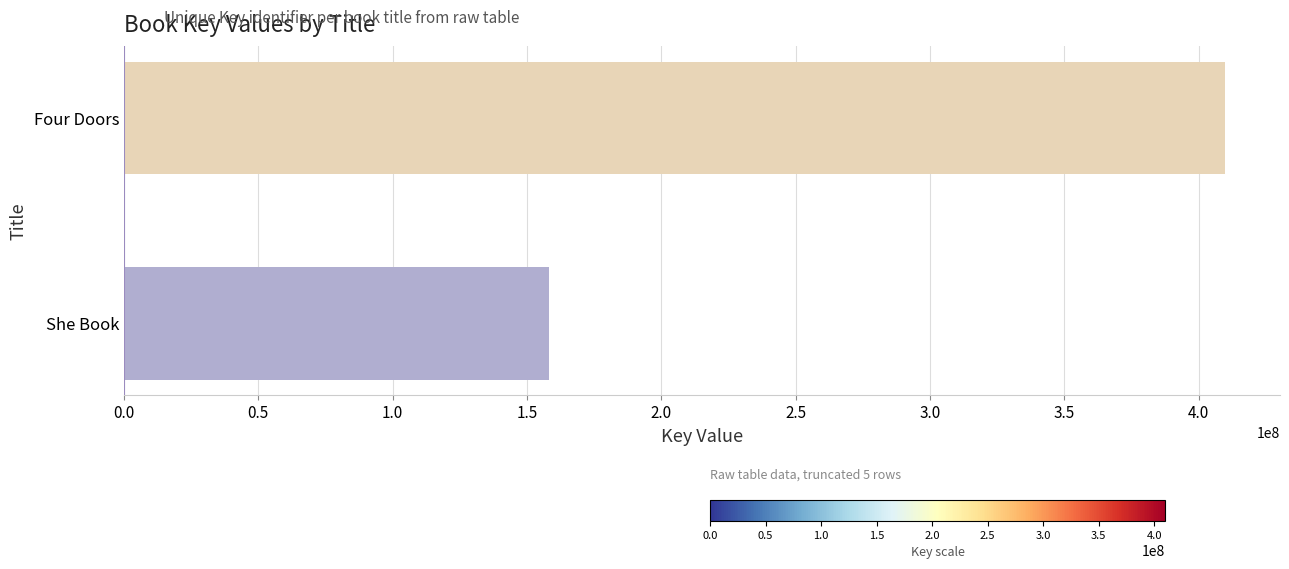

Reading bottom to top, what are all the values shown in this chart?

She Book=158189074	Four Doors=409716415